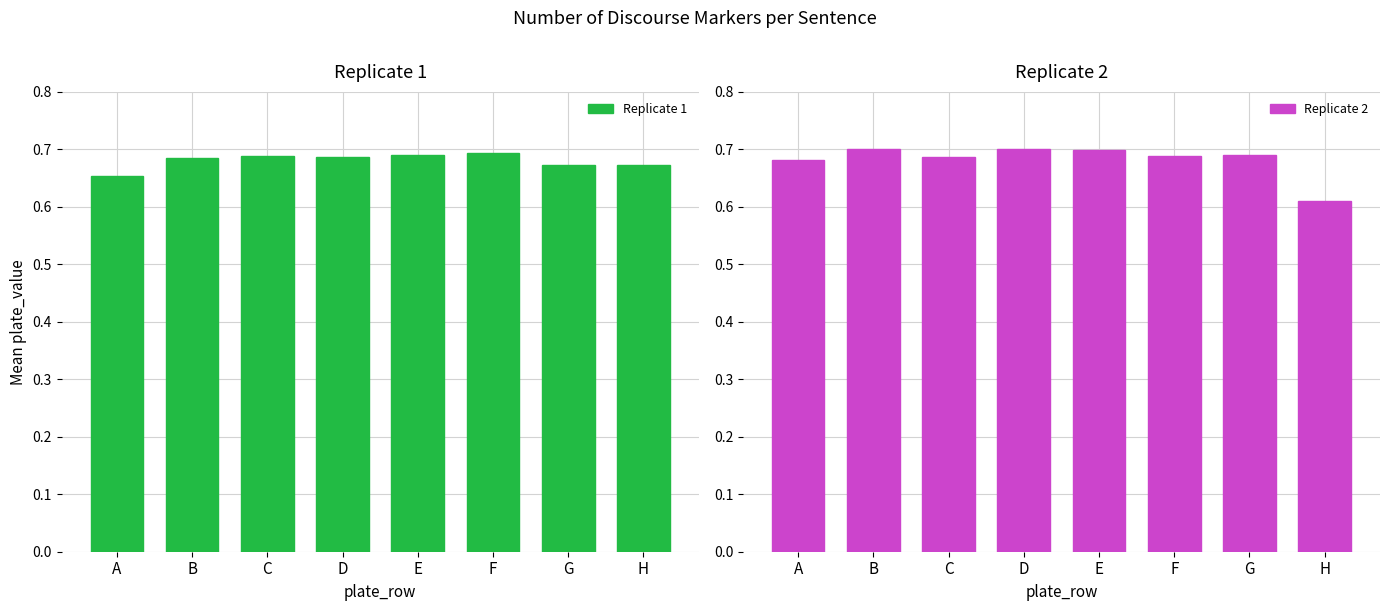

How many bars are there in total?

16